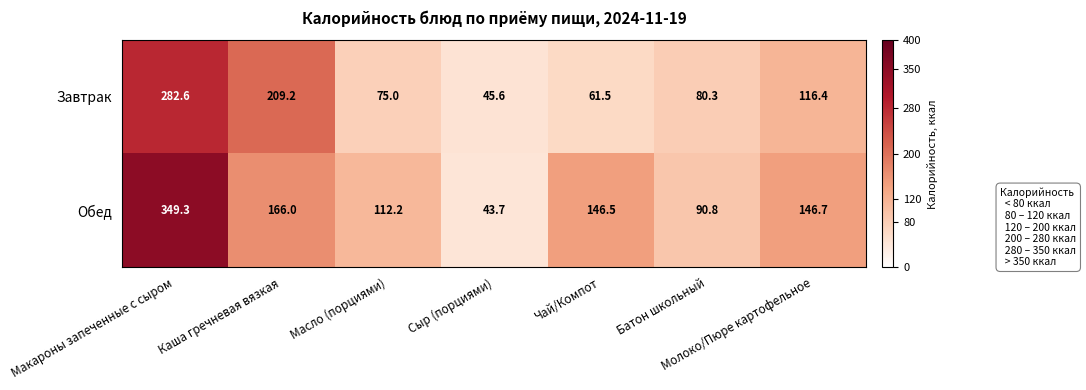

The Обед series shows 43.7 at Сыр (порциями). True or false?

True